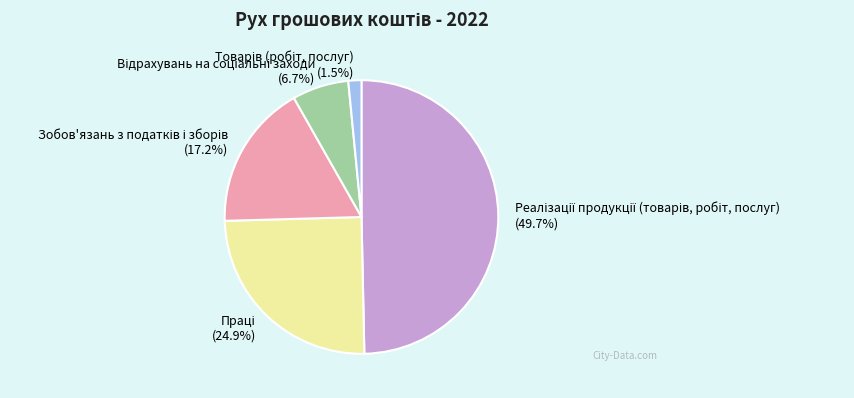

To the nearest percent, what portion does Товарів (робіт, послуг) represent?

2%